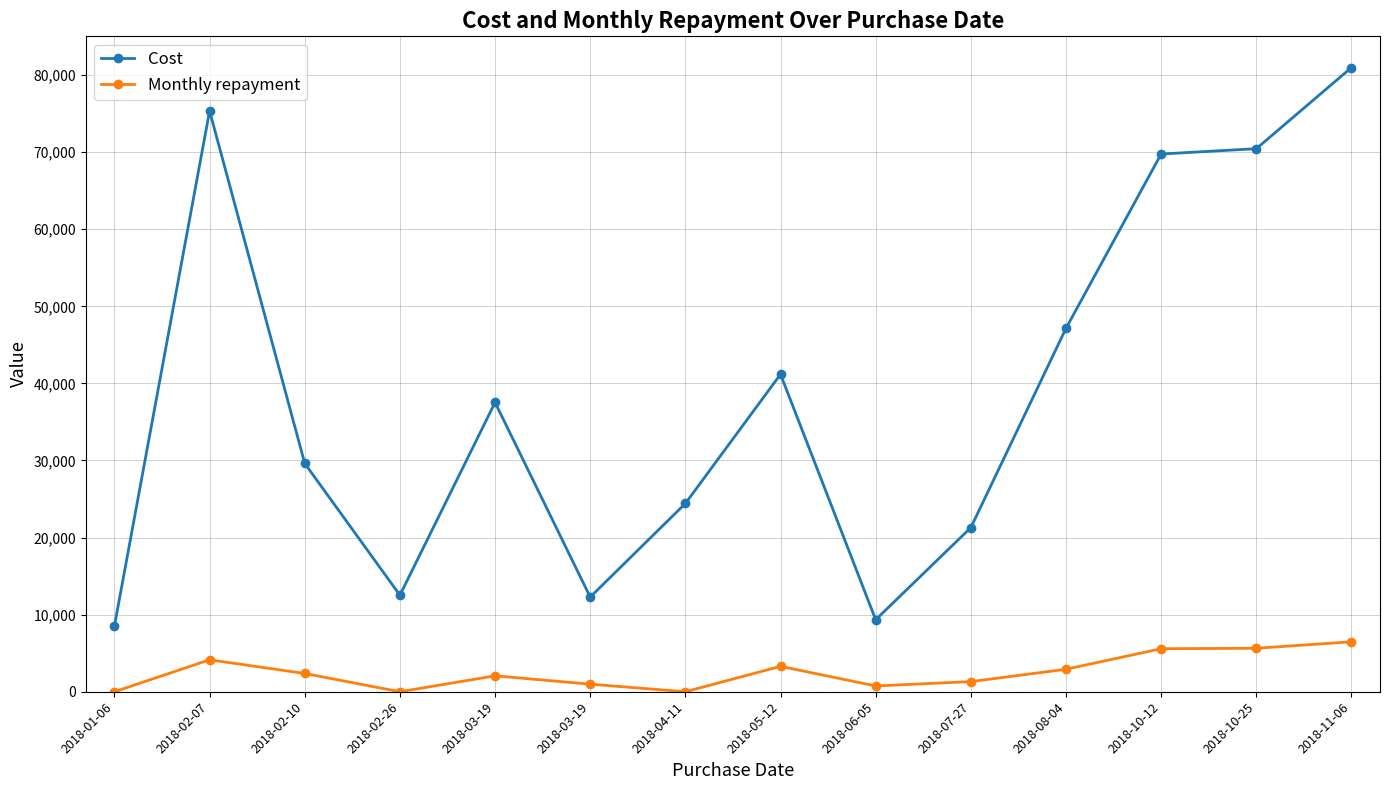

At how many categories does at least one series exceed 18309?

10